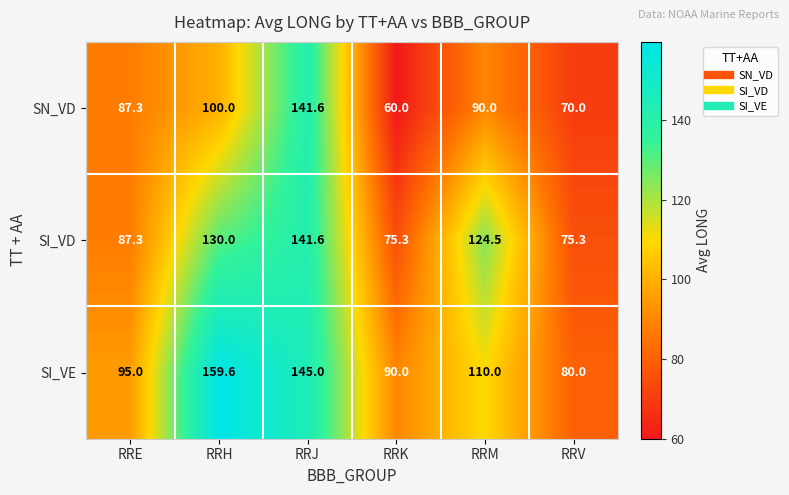

Where does the SI_VE series first go above 110?

RRH